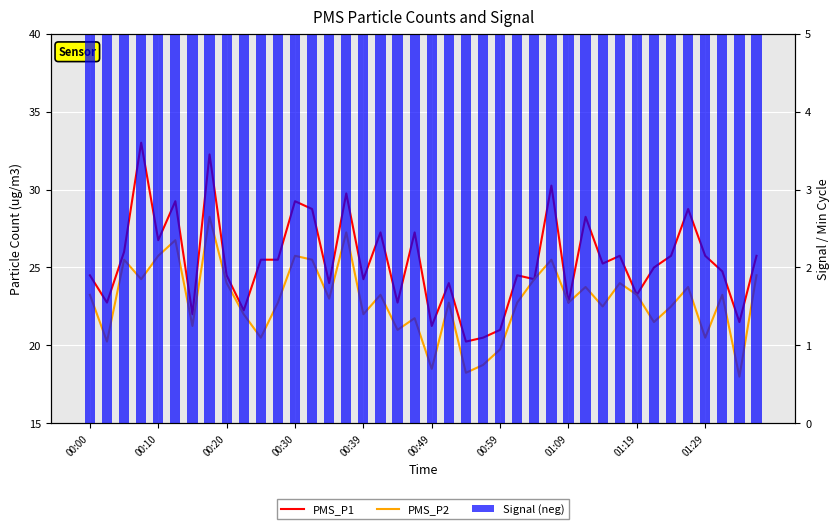

What position from the left is 30?

31